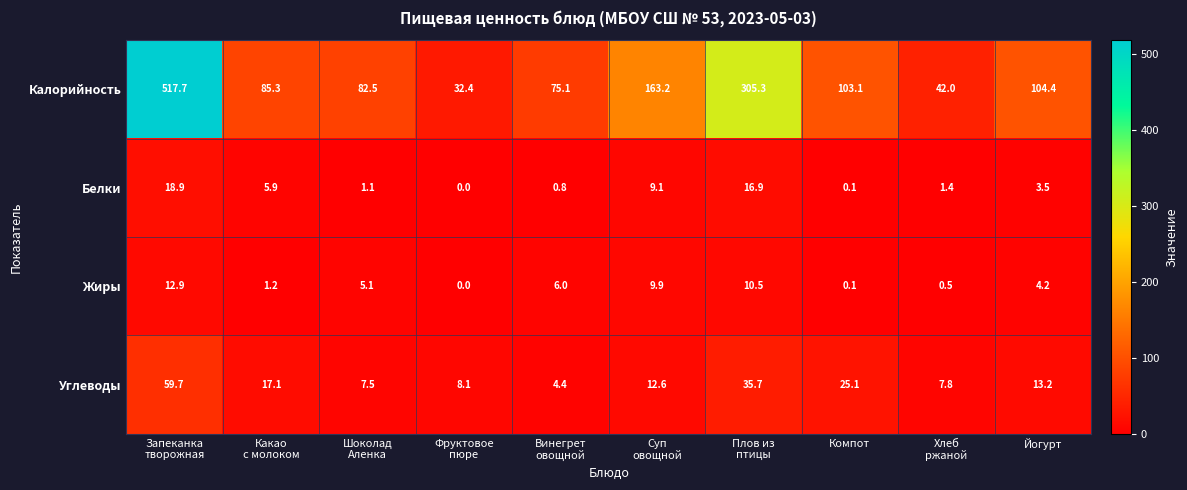

At how many categories does at least one series exceed 308?

1